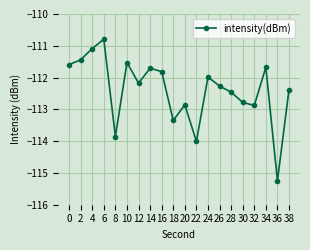

What is the smallest value displayed?

-115.2